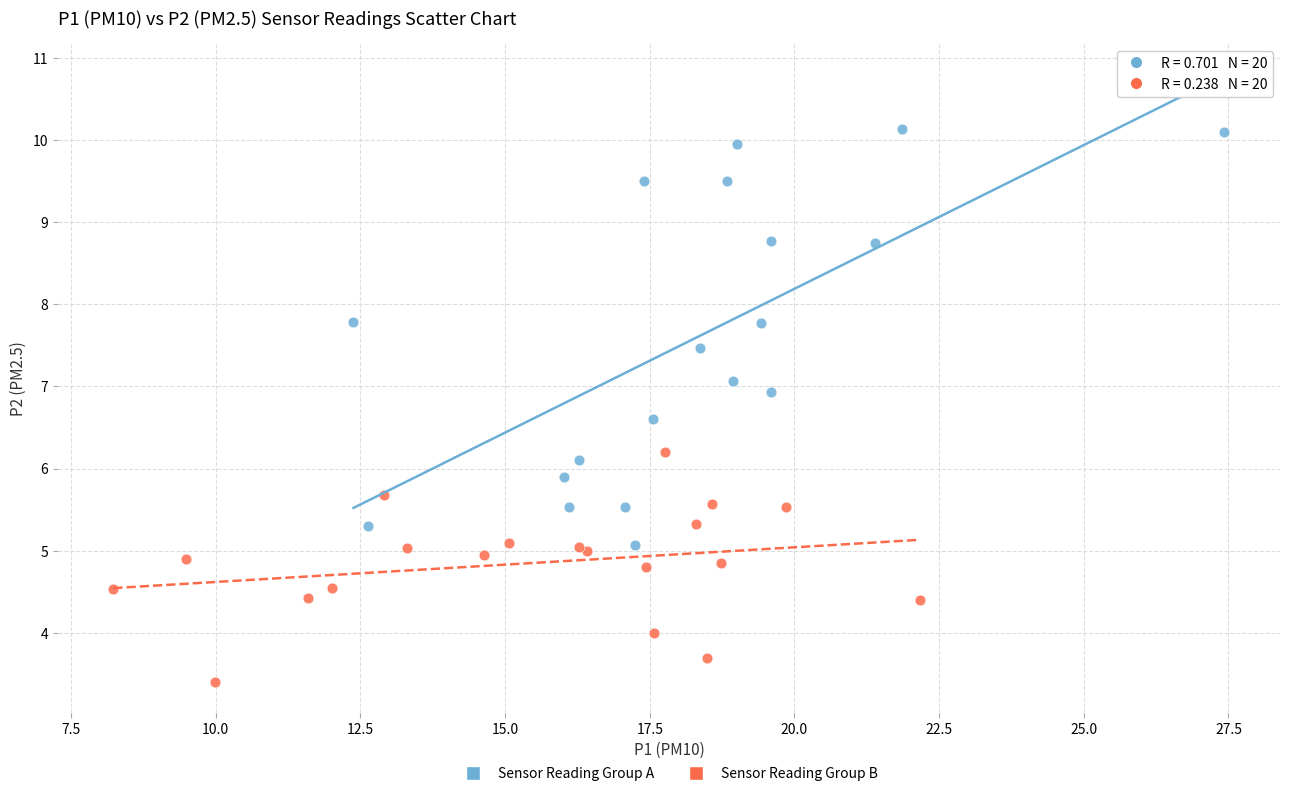

Which series contains the lowest Y value?

Sensor Reading Group B